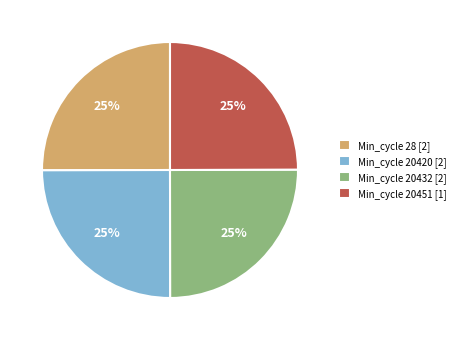

Does any single category account for the majority?

No